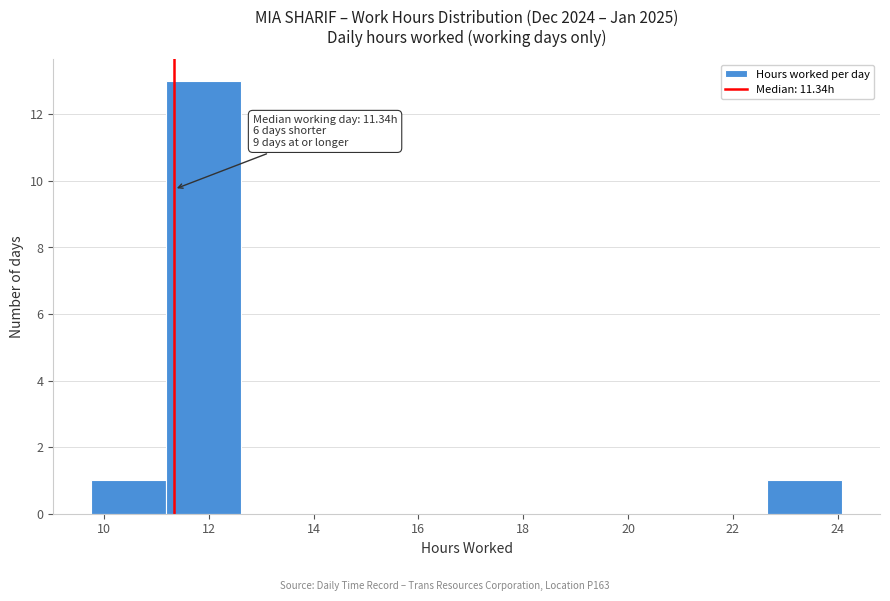

Over which range of the x-axis is the bar tallest?

11.2 to 12.6